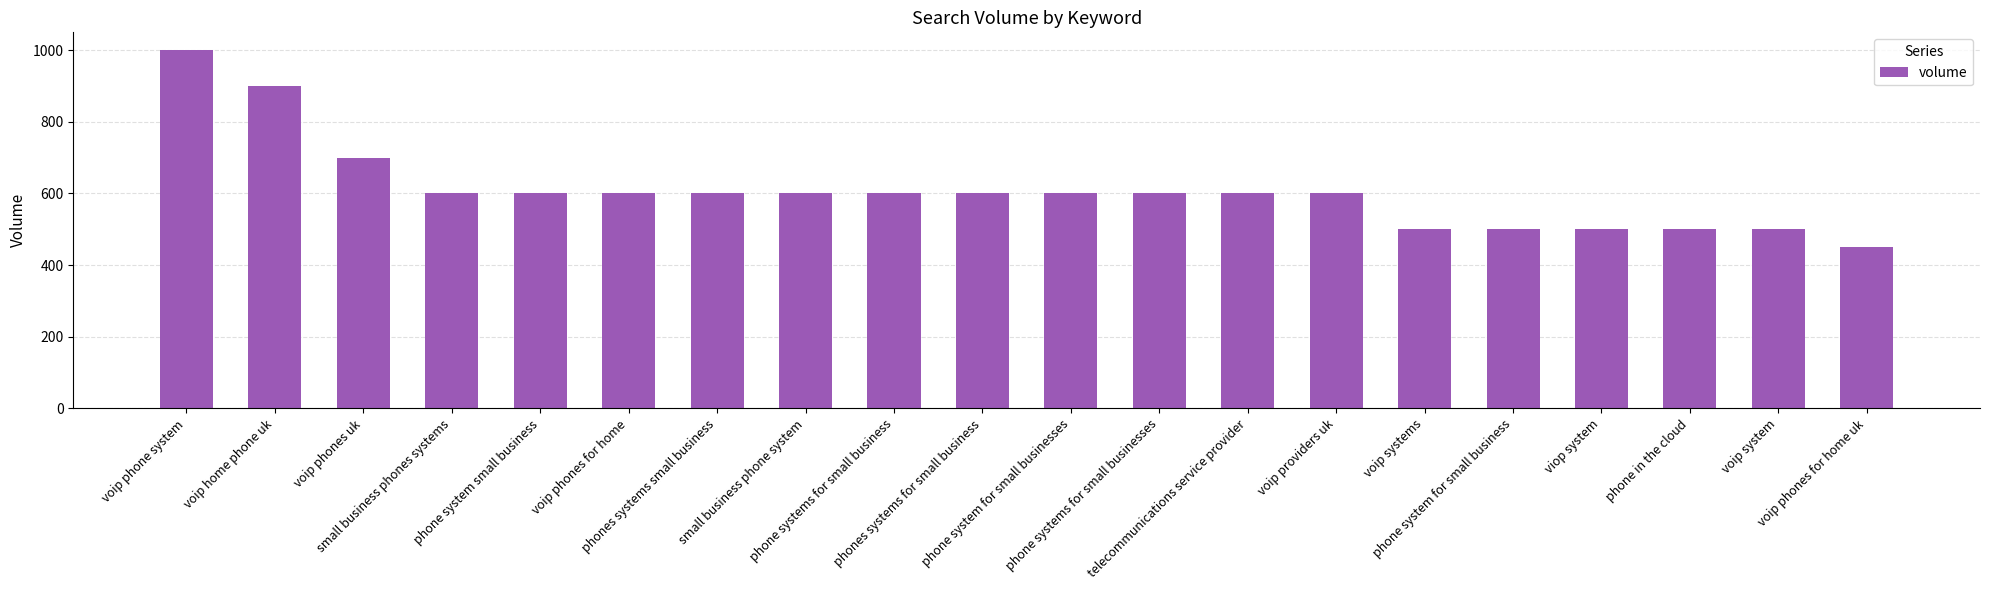

Between voip systems and phone systems for small business, which is larger?

phone systems for small business